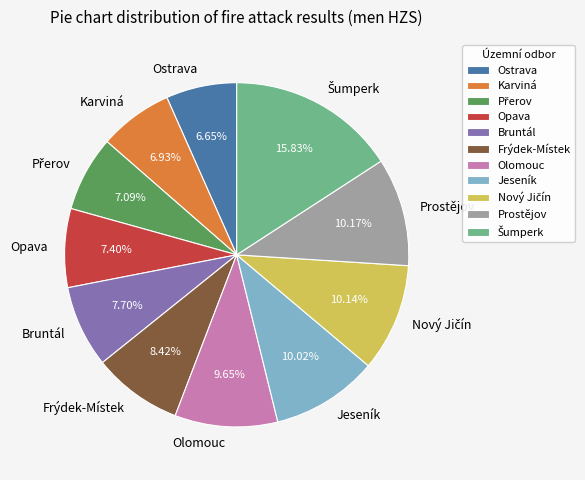

How many segments does this pie chart have?

11